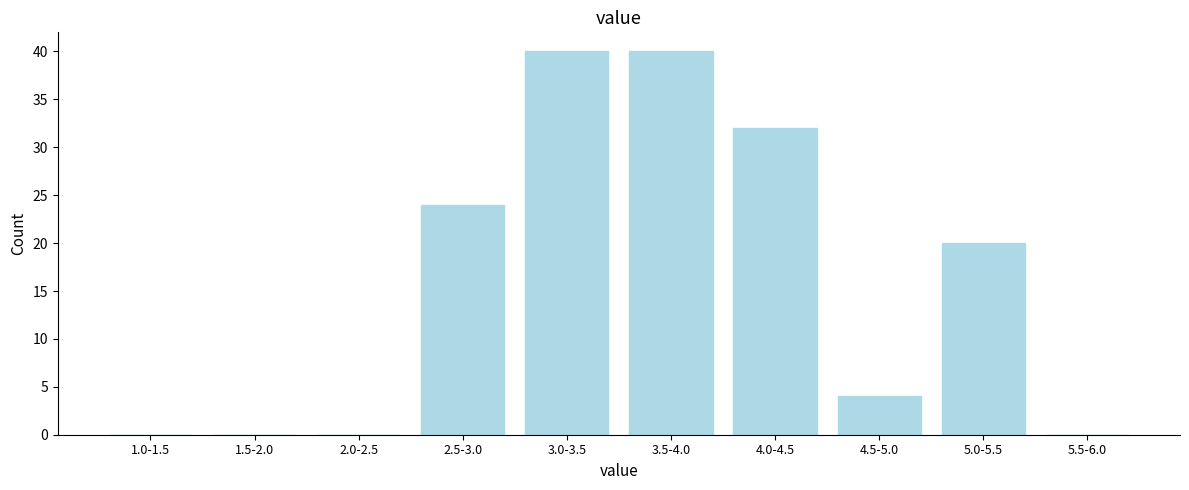

Reading right to left, list all the values displayed in this chart.

5.5-6.0=0	5.0-5.5=20	4.5-5.0=4	4.0-4.5=32	3.5-4.0=40	3.0-3.5=40	2.5-3.0=24	2.0-2.5=0	1.5-2.0=0	1.0-1.5=0